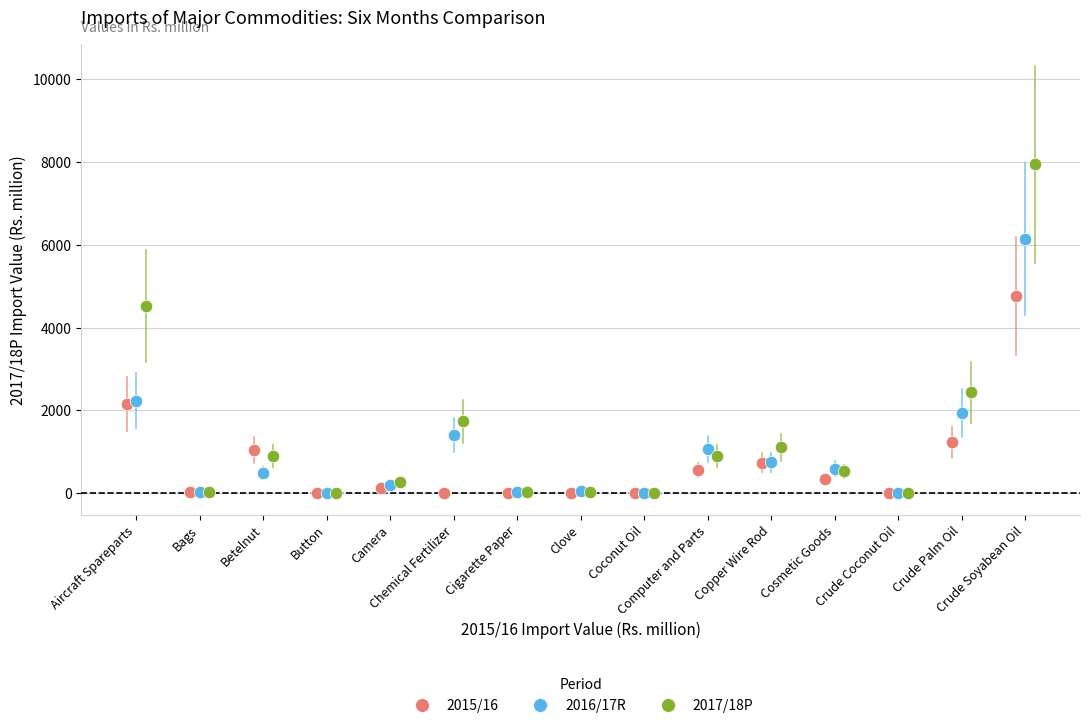

What are all the series names shown in the legend?

2015/16, 2016/17R, 2017/18P